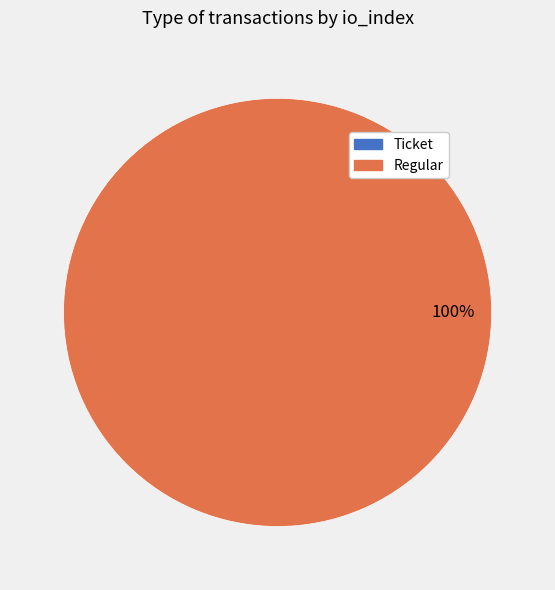

Count the number of slices in the pie.

2